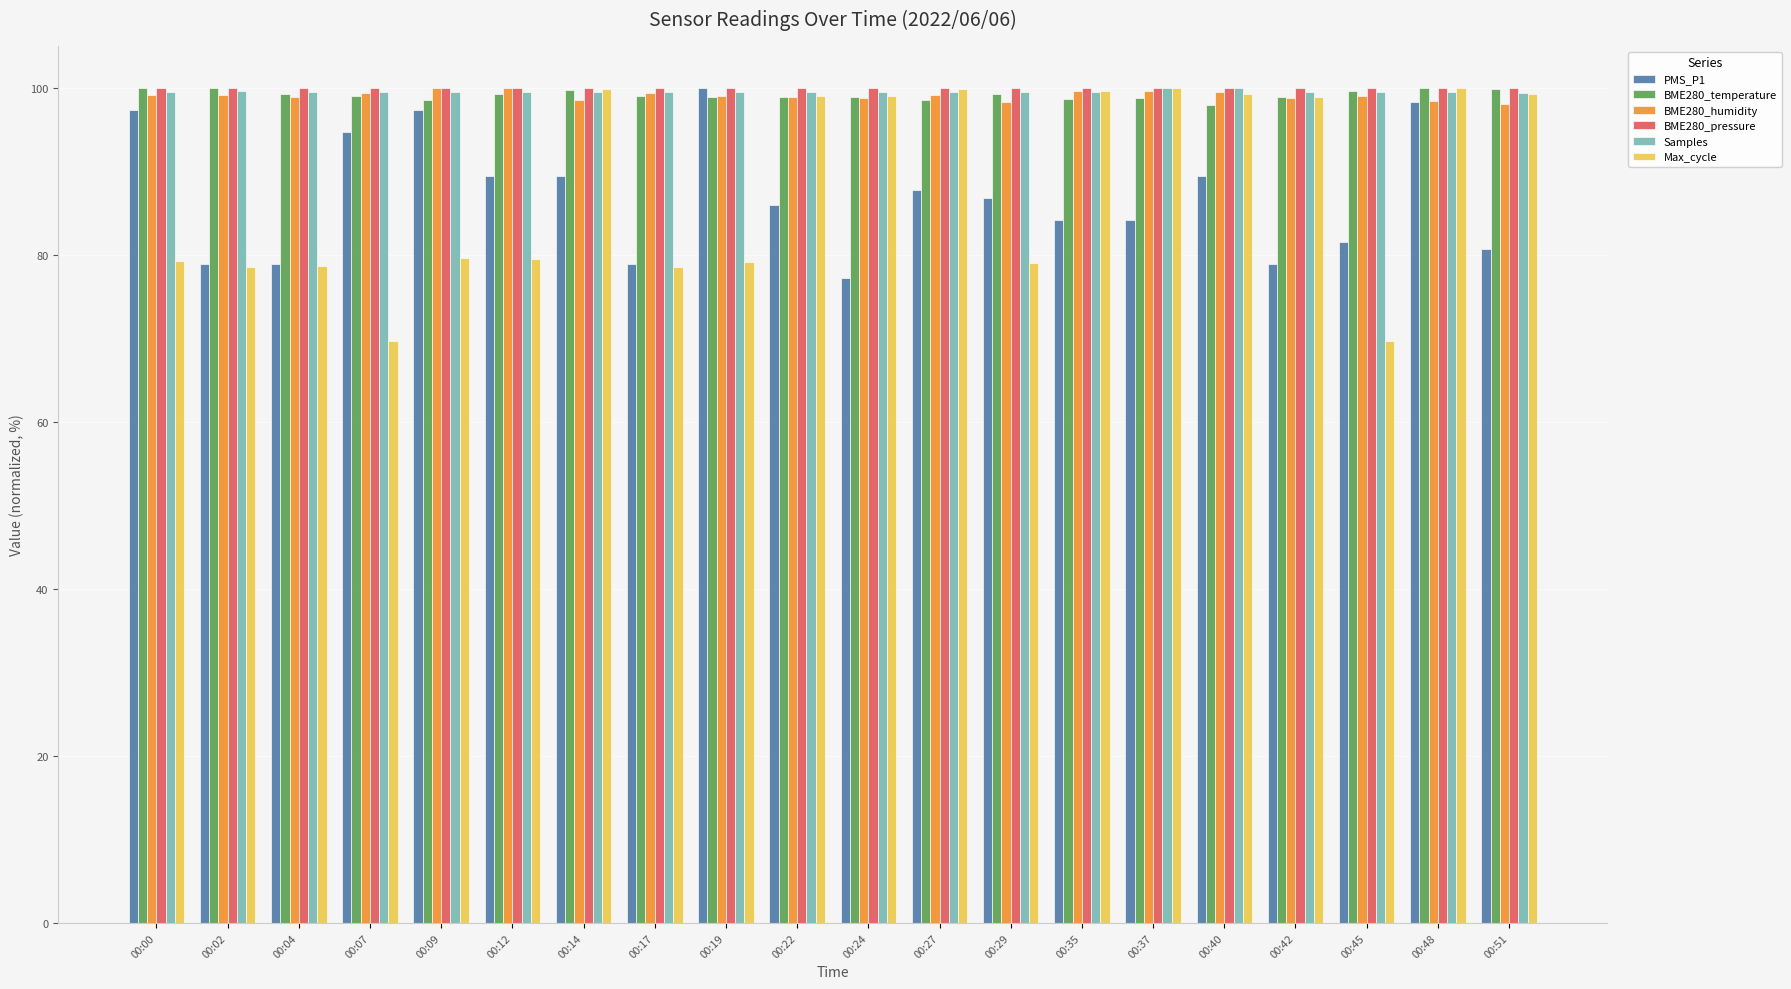

What is the lowest value of the PMS_P1 series?

77.2